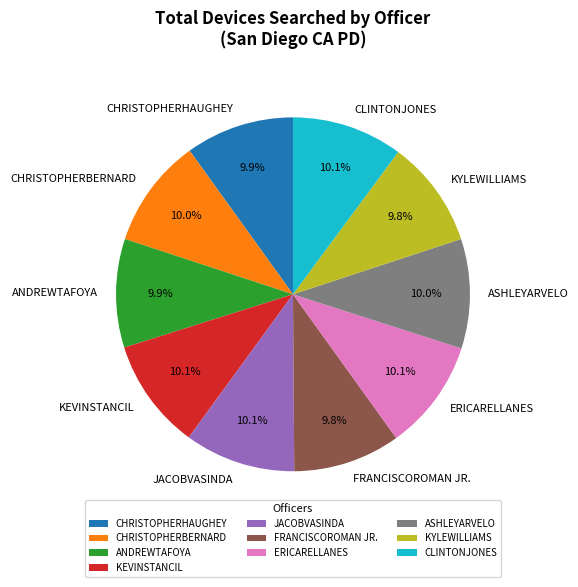

Is it true that KEVINSTANCIL is 17% of the pie?

False